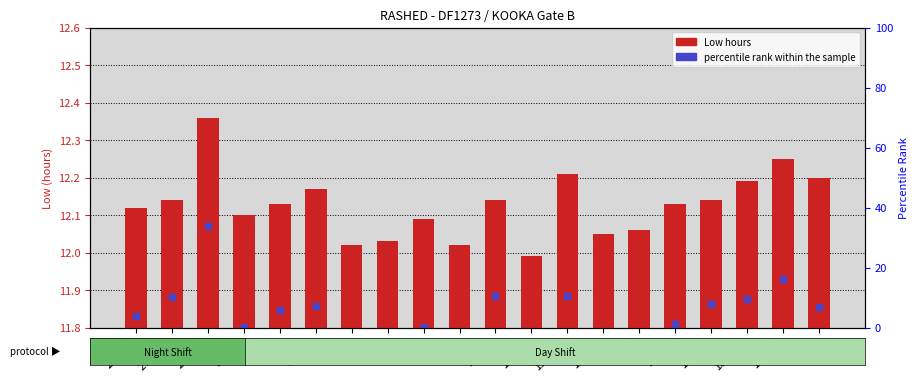

Which series has the largest Y range (max minus min)?

percentile rank within the sample